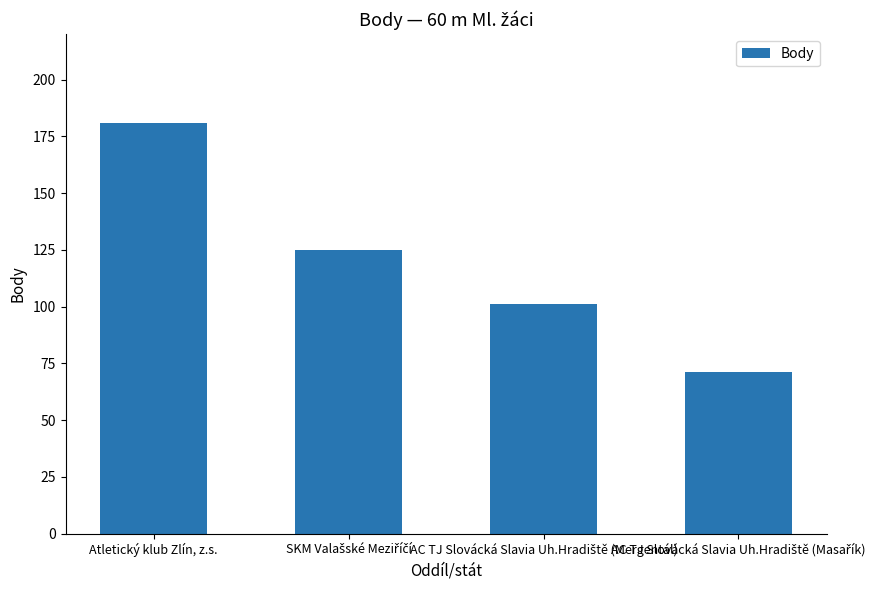

The value at Atletický klub Zlín, z.s. is 113. True or false?

False